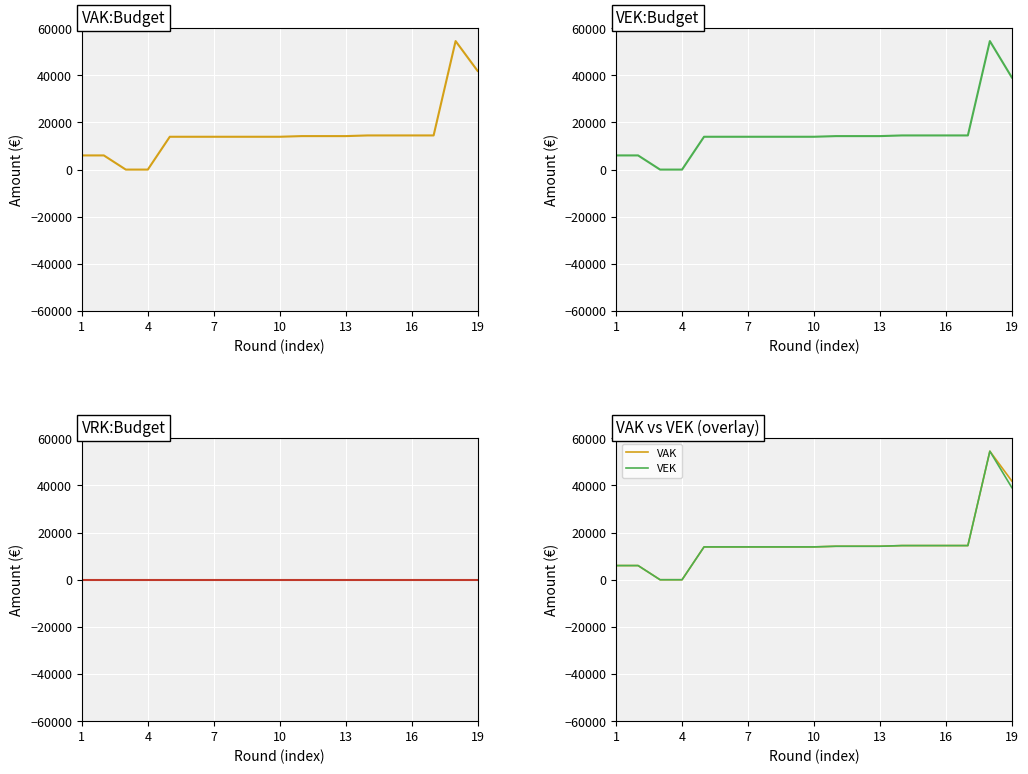

Reading right to left, extract all data points from this chart.

VAK: 41874	54520	14489	14489	14489	14489	14205	14205	14205	13926	13926	13926	13926	13926	13926	0	0	6011	6011
VEK: 39074	54520	14489	14489	14489	14489	14205	14205	14205	13926	13926	13926	13926	13926	13926	0	0	6011	6011
VRK: 0	0	0	0	0	0	0	0	0	0	0	0	0	0	0	0	0	0	0